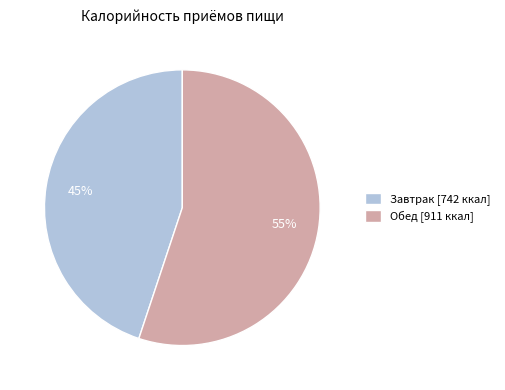

Which slice represents more than half of the pie?

Обед